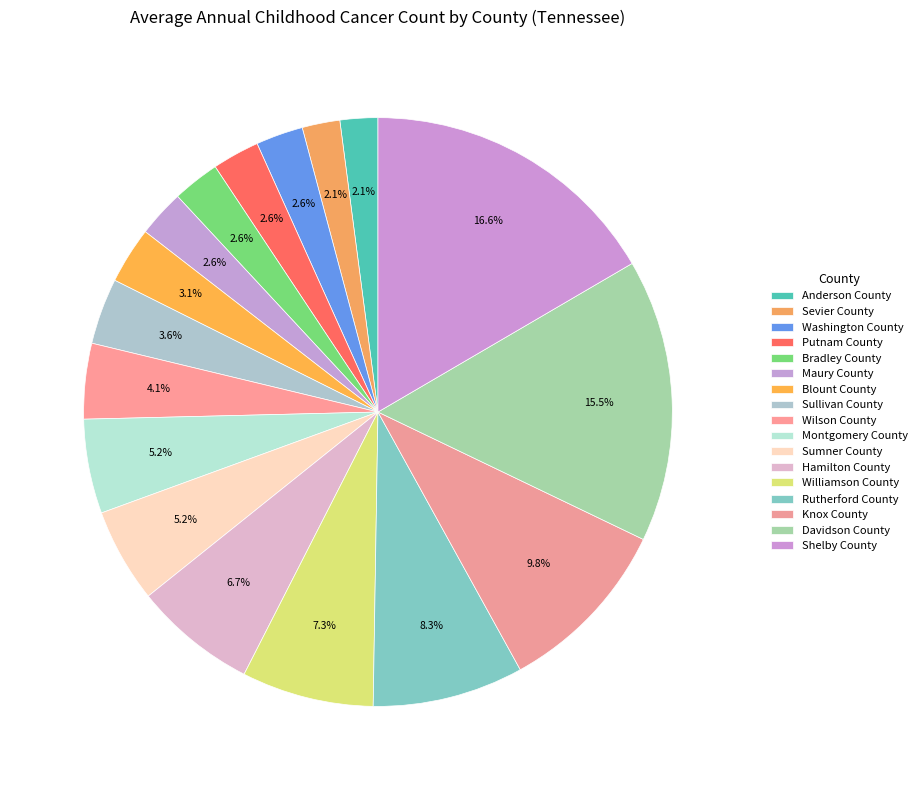

What is the smallest slice in the pie chart?

Anderson County